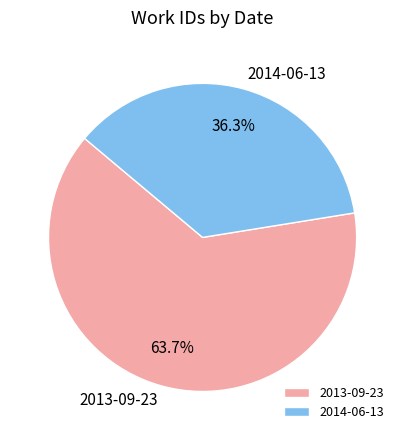

The 2013-09-23 slice represents 53% of the pie. True or false?

False